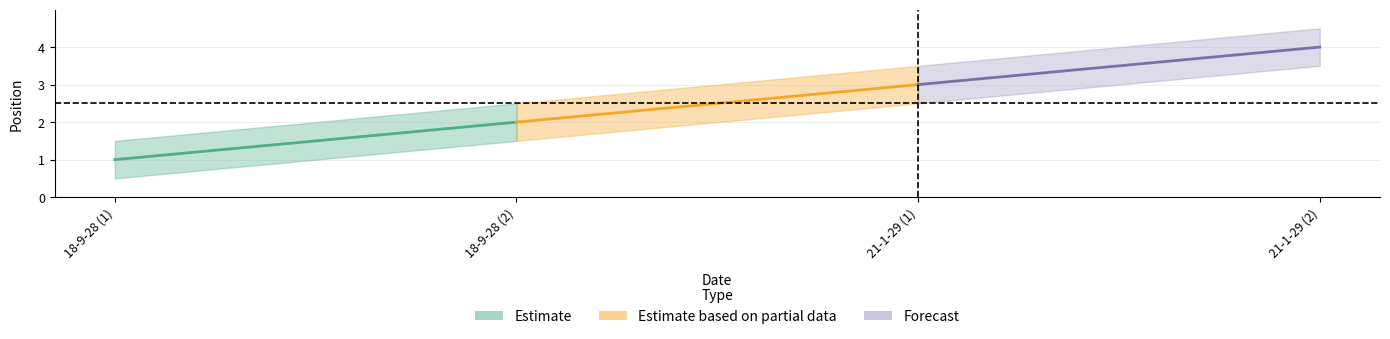

What is the sum of the values at 21-1-29 and 18-9-28?

5